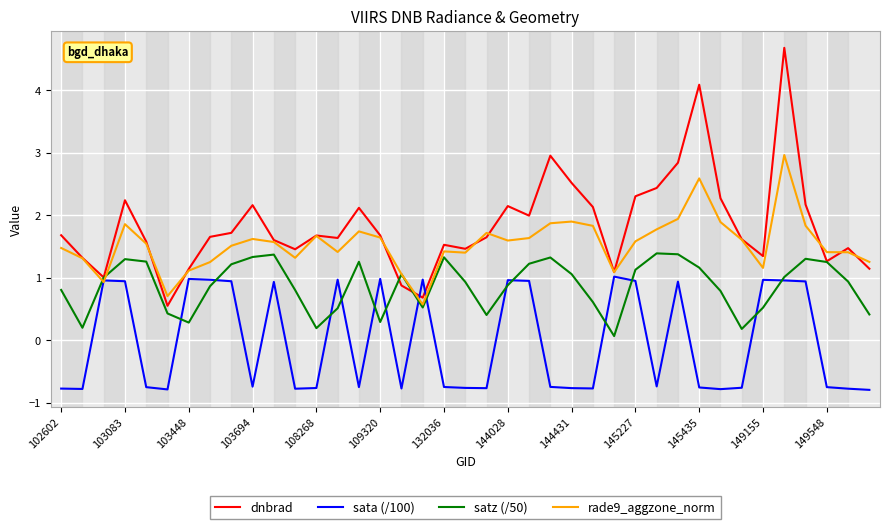

Does the chart have visible grid lines?

Yes